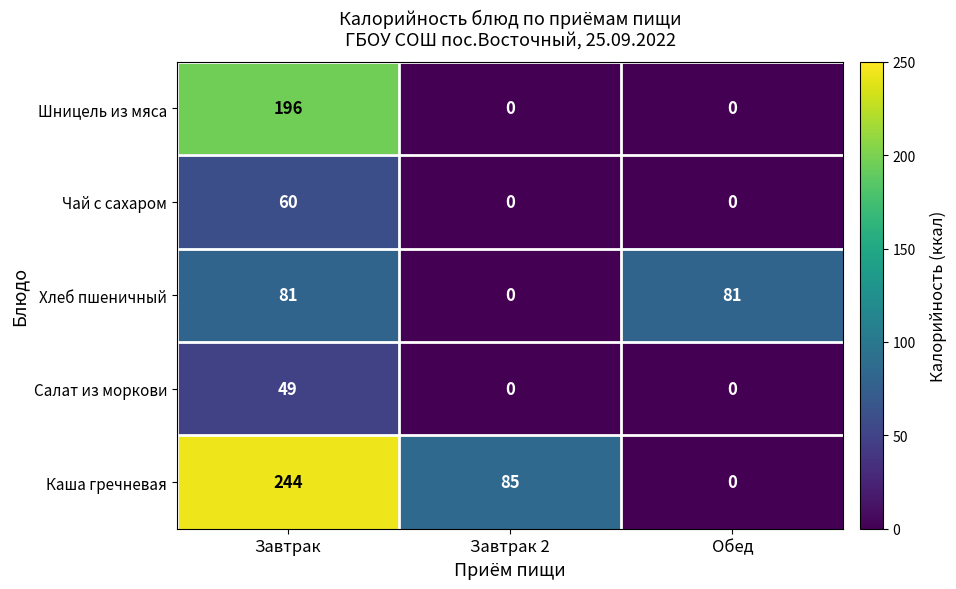

At which category is the sum across all series the highest?

Завтрак